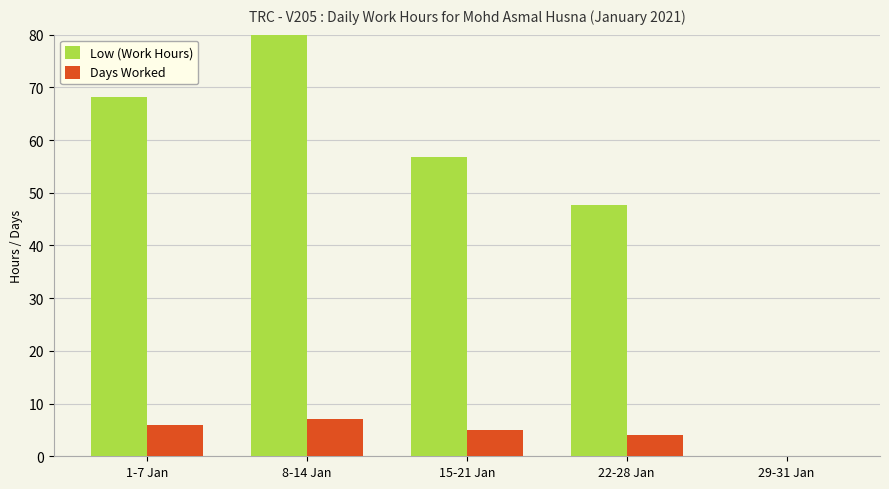

What is the difference between the highest and lowest values at 1-7 Jan?

62.1